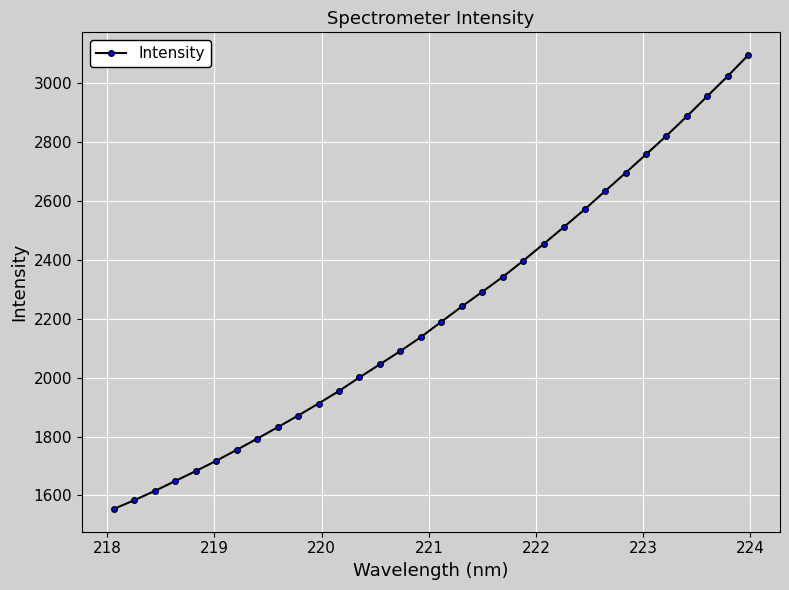

What is the maximum value shown in the chart?

3096.2